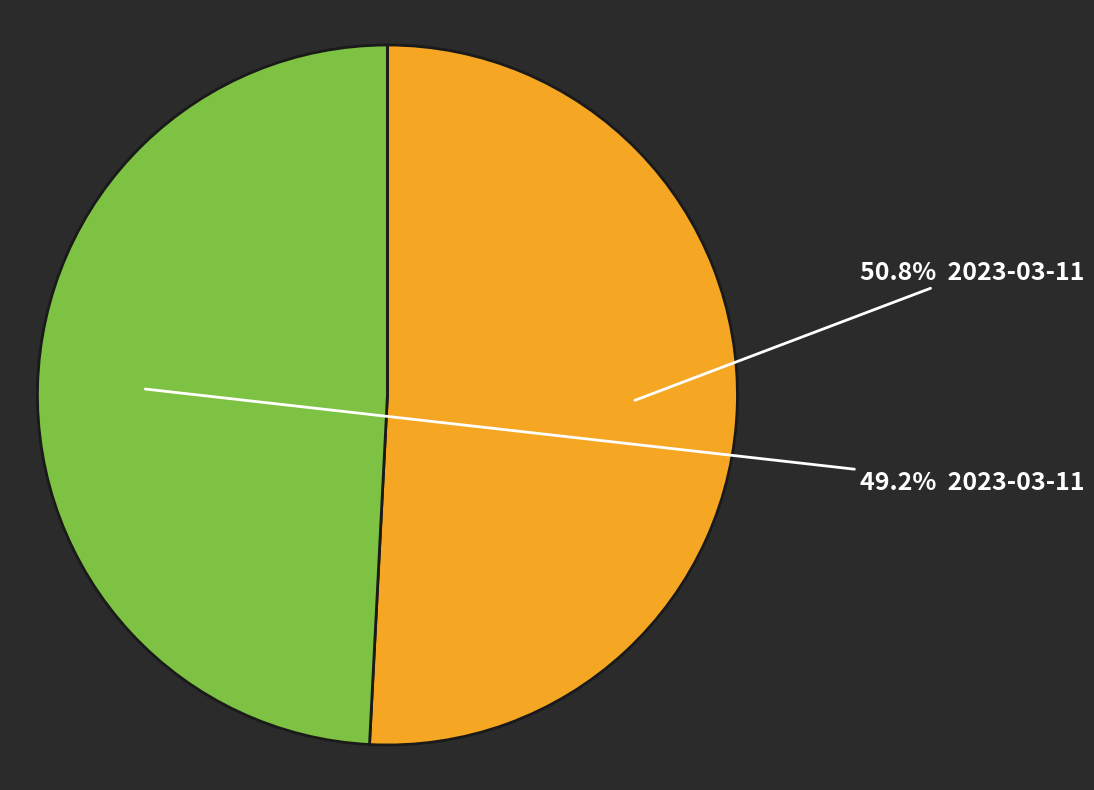

Does any single category account for the majority?

Yes